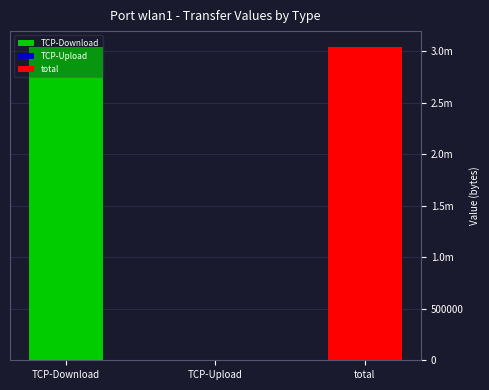

Reading right to left, transcribe all the data shown in this chart.

total=3044715.0	TCP-Upload=0.0	TCP-Download=3044715.0